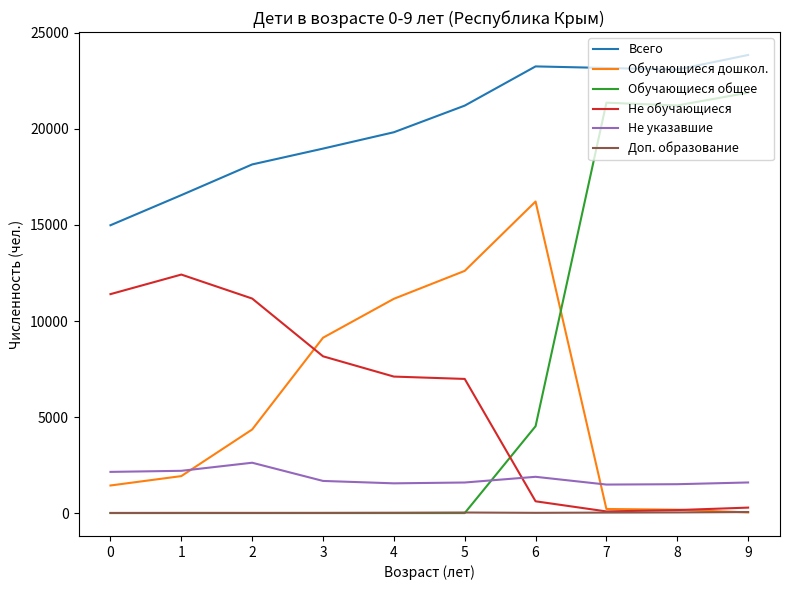

What are all the series names shown in the legend?

Всего, Обучающиеся дошкол., Обучающиеся общее, Не обучающиеся, Не указавшие, Доп. образование